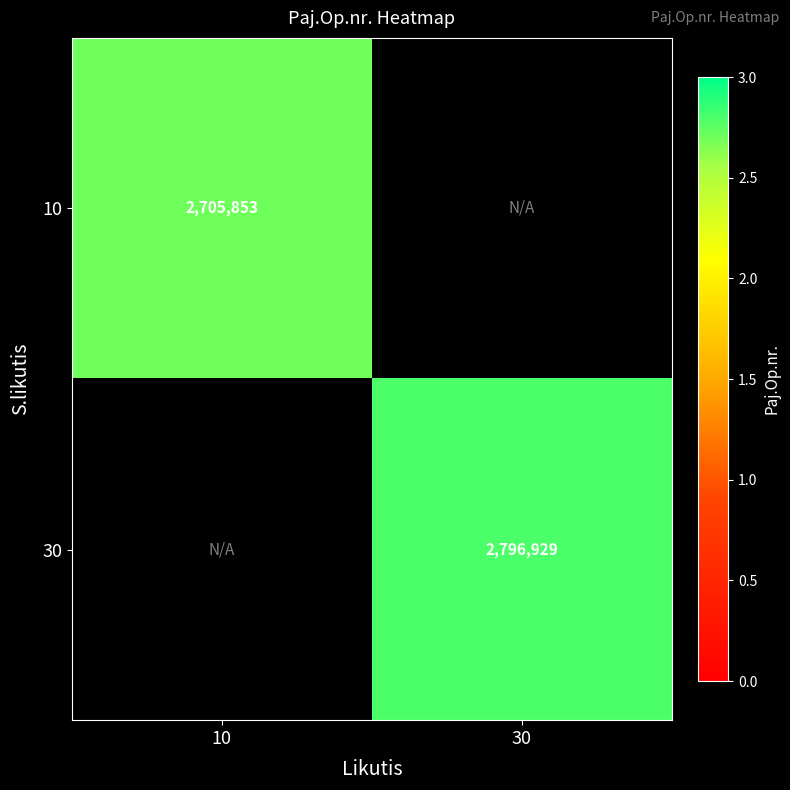

The value of 30 at 30 is 1905343. True or false?

False